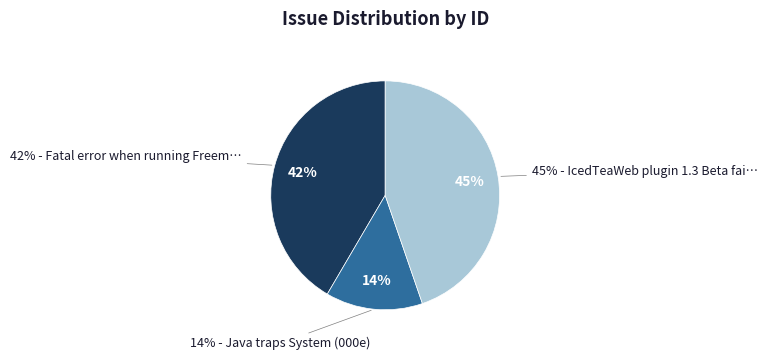

To the nearest percent, what is the difference between the largest and smallest slice percentages?

31%